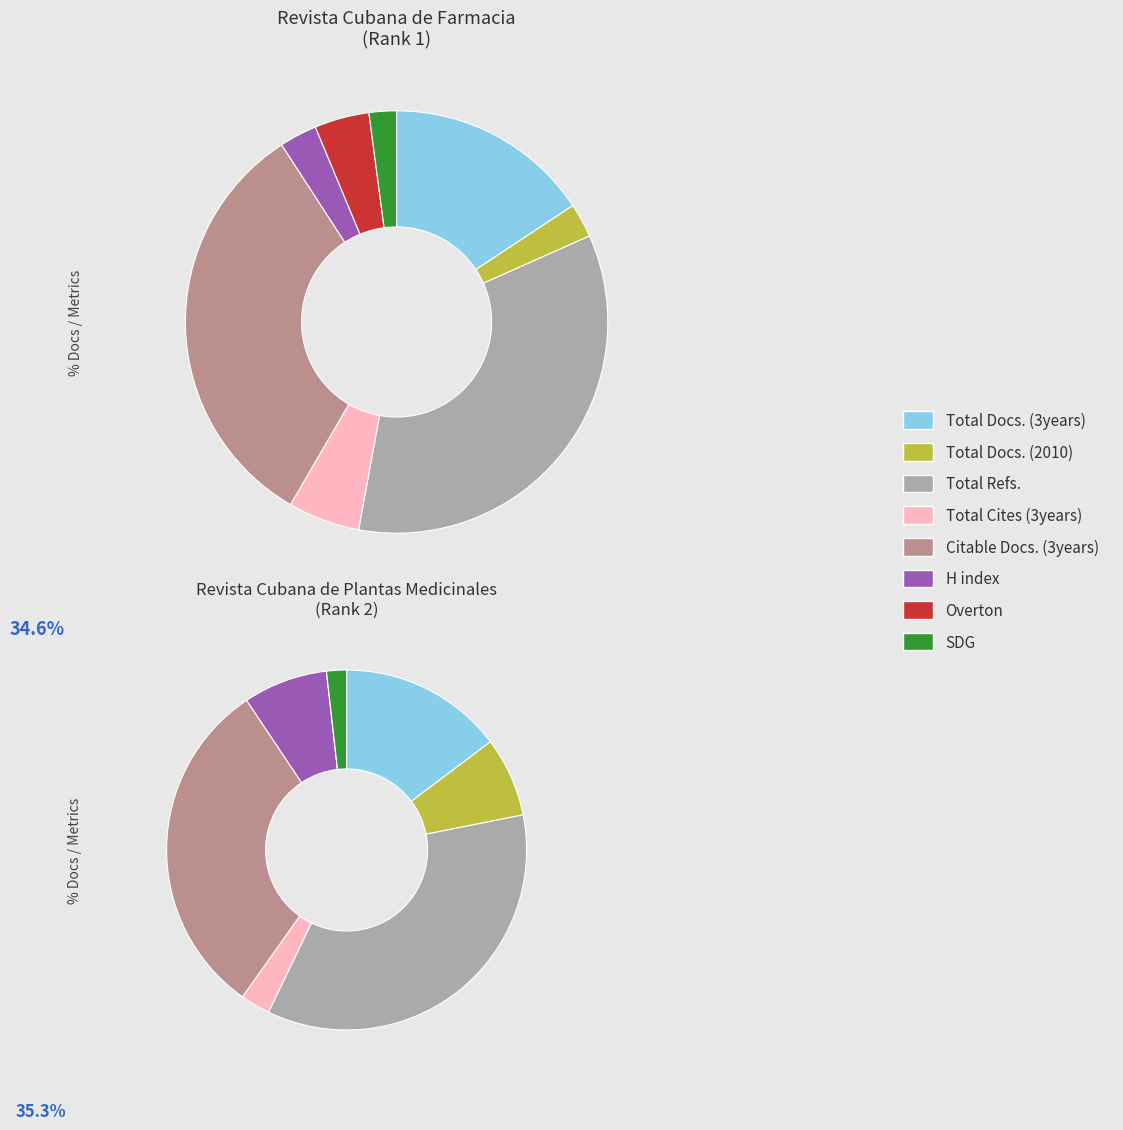

What is the smallest slice in the pie chart?

Overton